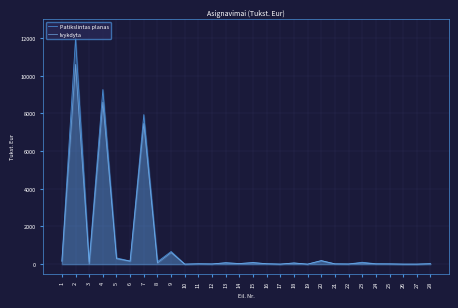

What are all the series names shown in the legend?

Patikslintas planas, Ivykdyta